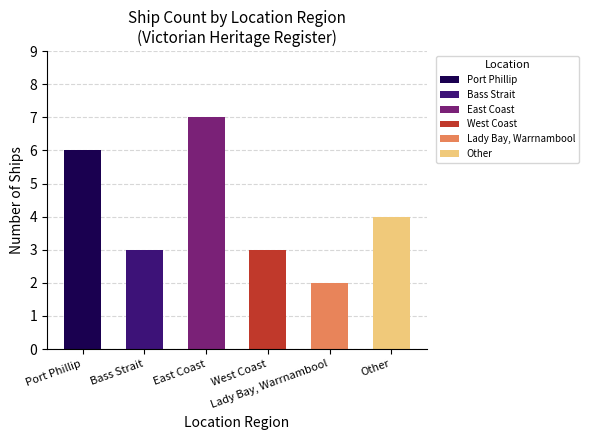

What is the maximum value shown in the chart?

7